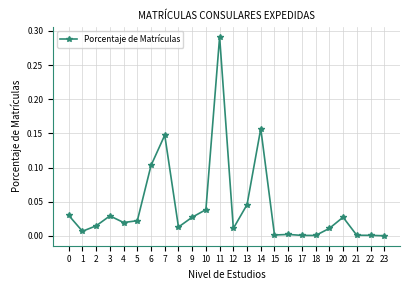

Is it true that the value at 13 is 0.0?

True